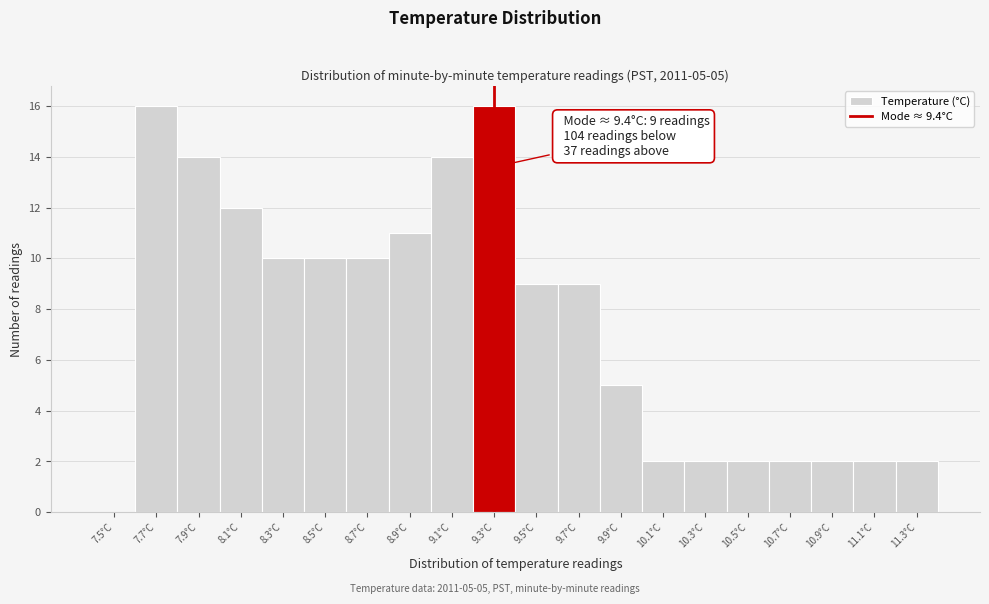

Reading left to right, transcribe all the data shown in this chart.

7.5°C=0	7.7°C=16	7.9°C=14	8.1°C=12	8.3°C=10	8.5°C=10	8.7°C=10	8.9°C=11	9.1°C=14	9.3°C=16	9.5°C=9	9.7°C=9	9.9°C=5	10.1°C=2	10.3°C=2	10.5°C=2	10.7°C=2	10.9°C=2	11.1°C=2	11.3°C=2